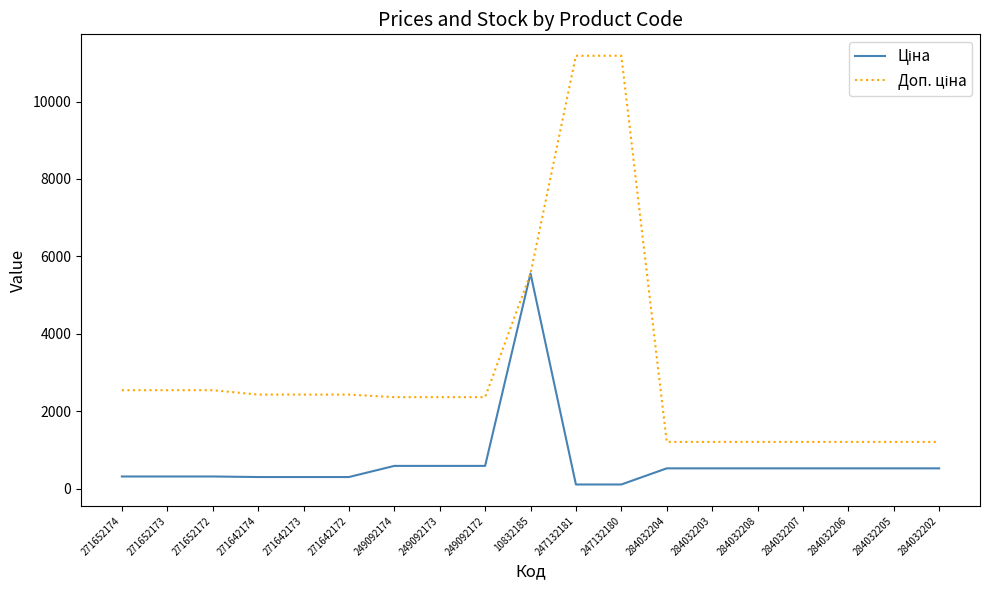

What is the spread (max minus min) of values at 271652172?

2228.1